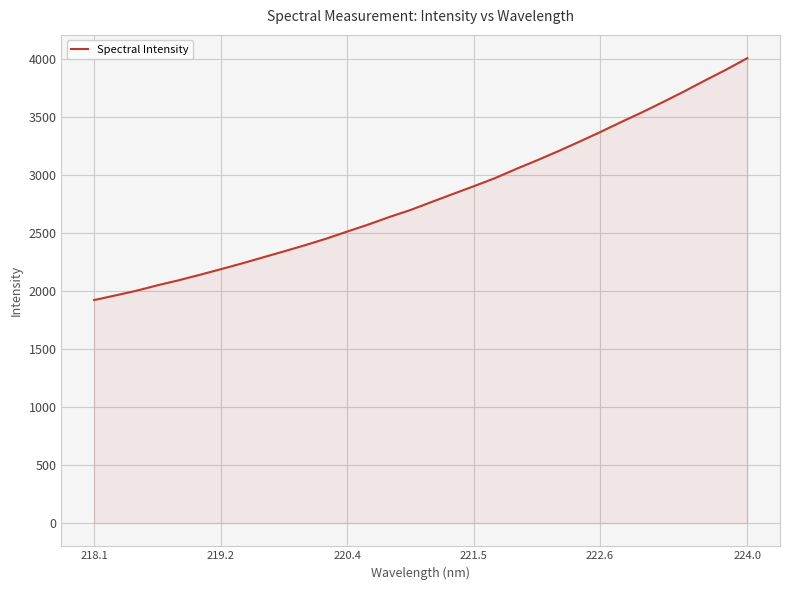

What is the maximum value shown in the chart?

4004.9